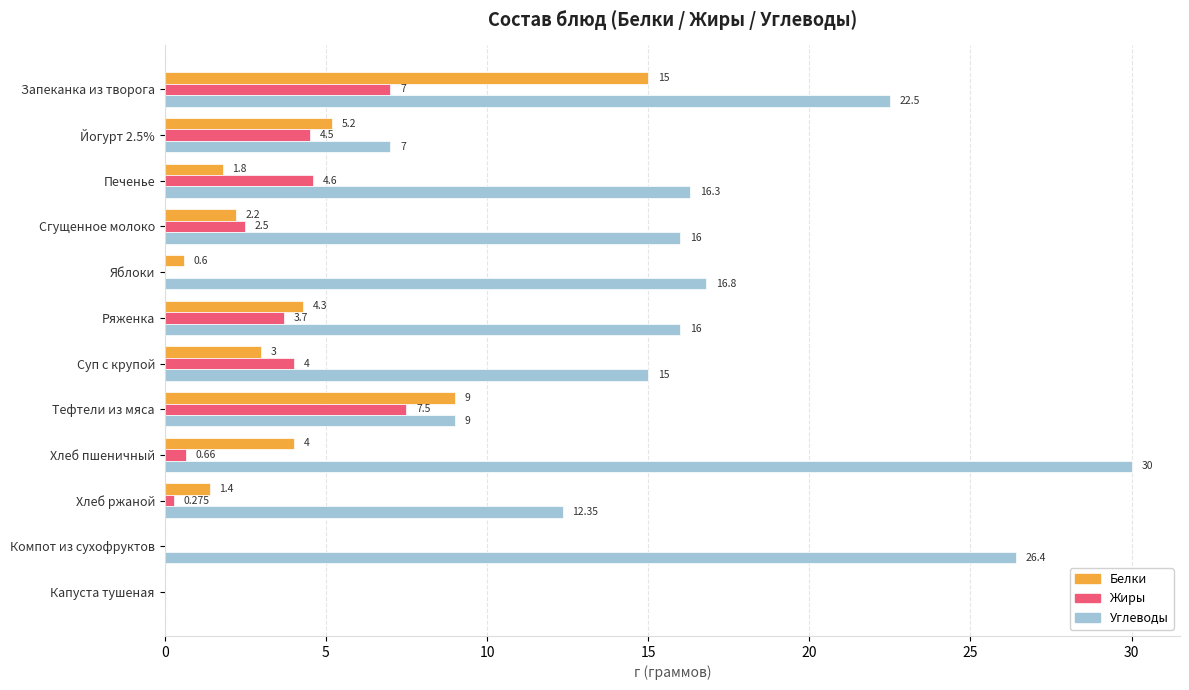

Which category has the highest value in the Углеводы series?

Хлеб пшеничный